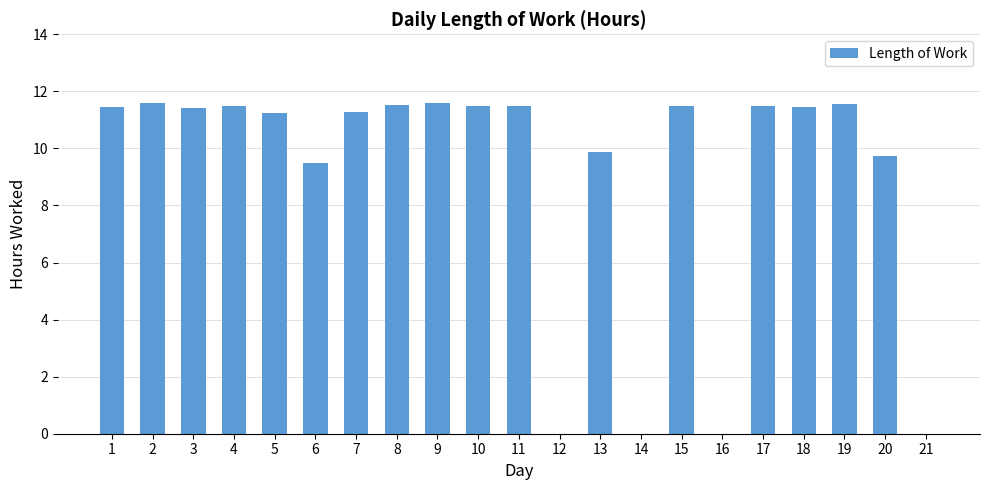

Count the number of data series in this chart.

1